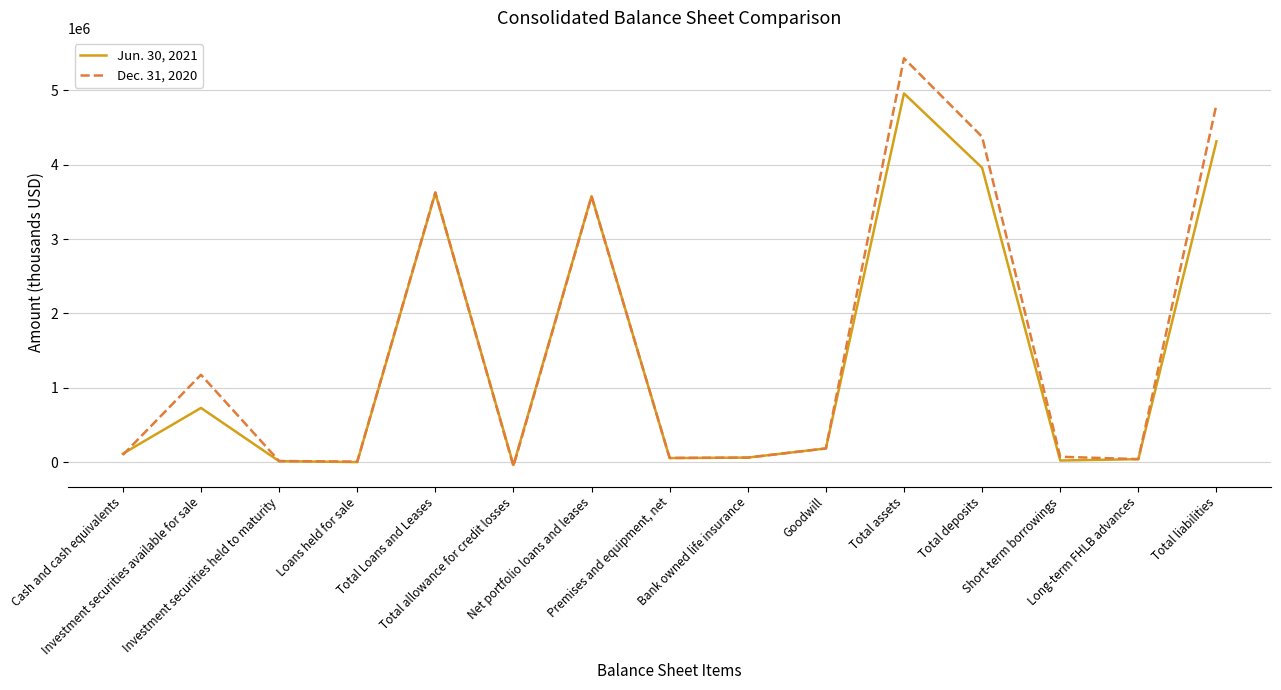

What is the maximum value shown in the chart?

5432022